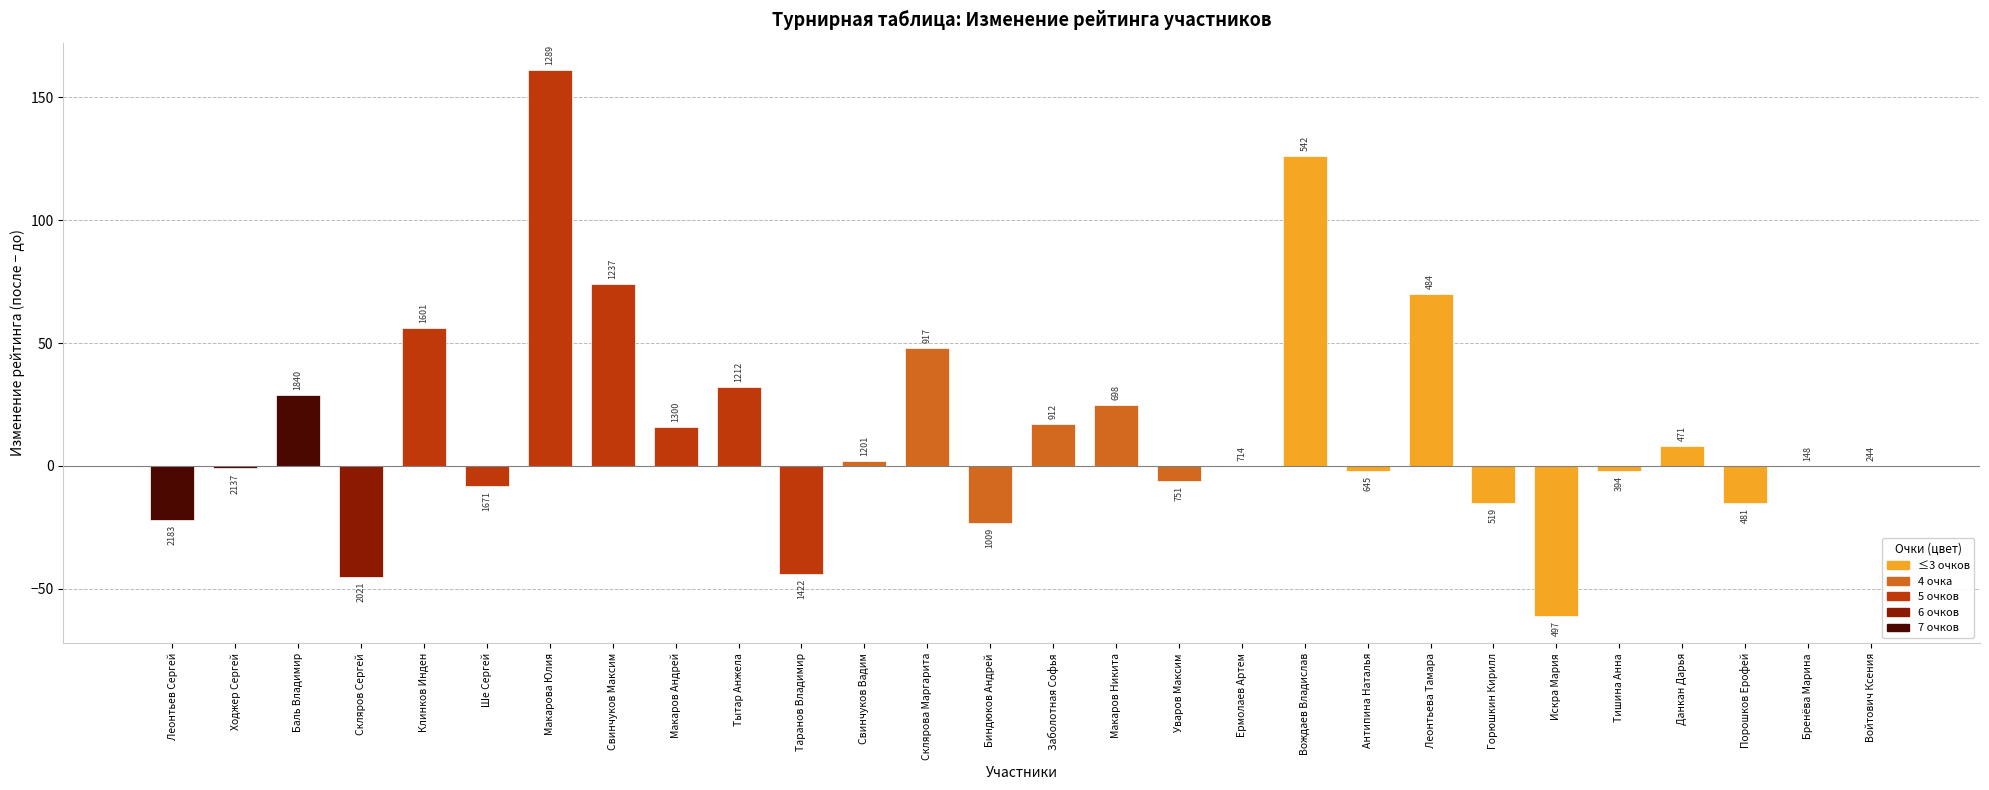

Reading left to right, transcribe all the data shown in this chart.

-22	-1	29	-45	56	-8	161	74	16	32	-44	2	48	-23	17	25	-6	0	126	-2	70	-15	-61	-2	8	-15	0	0